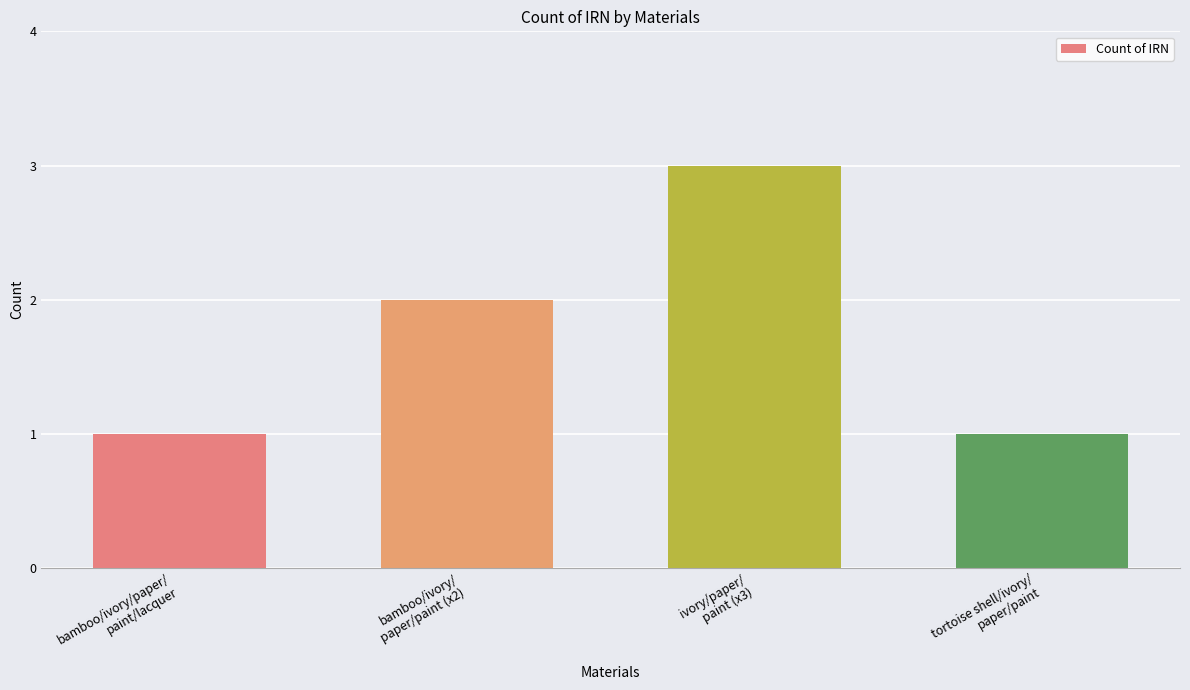

What is the label of the 4th bar from the left?

tortoise shell/ivory/
paper/paint